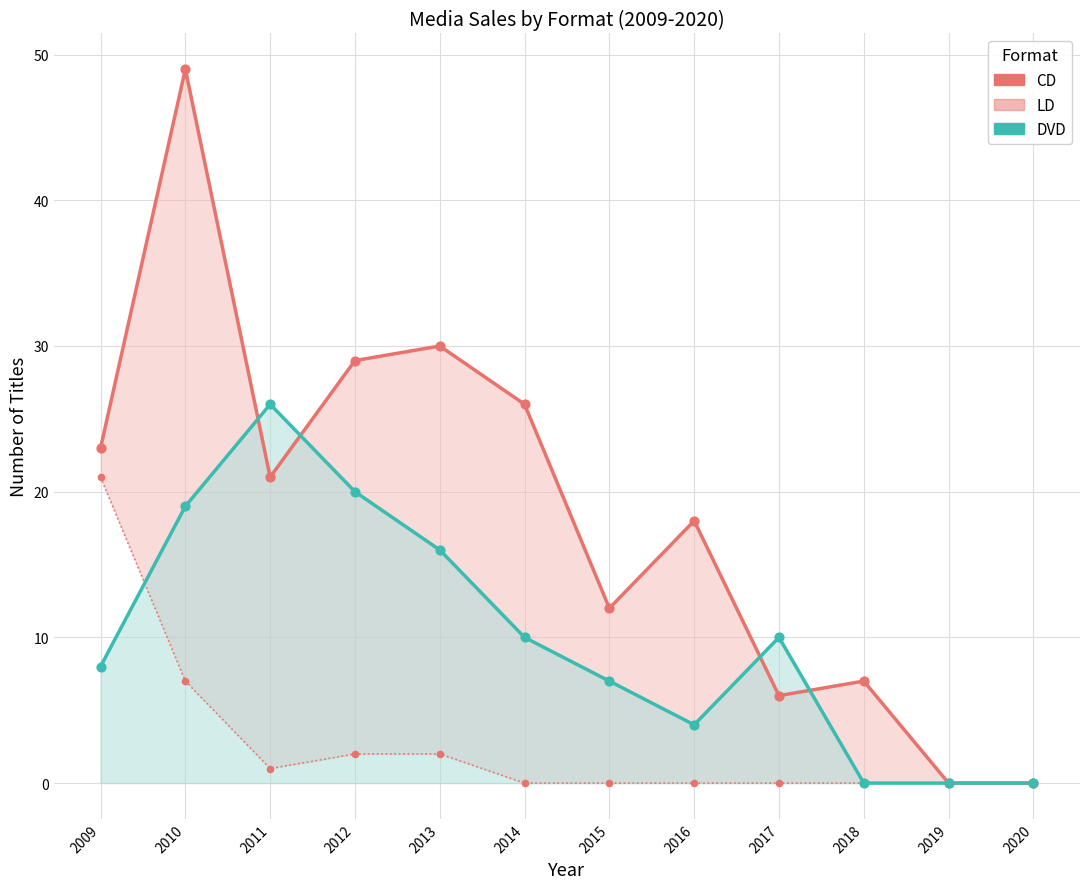

Which series reaches the minimum Y coordinate?

CD